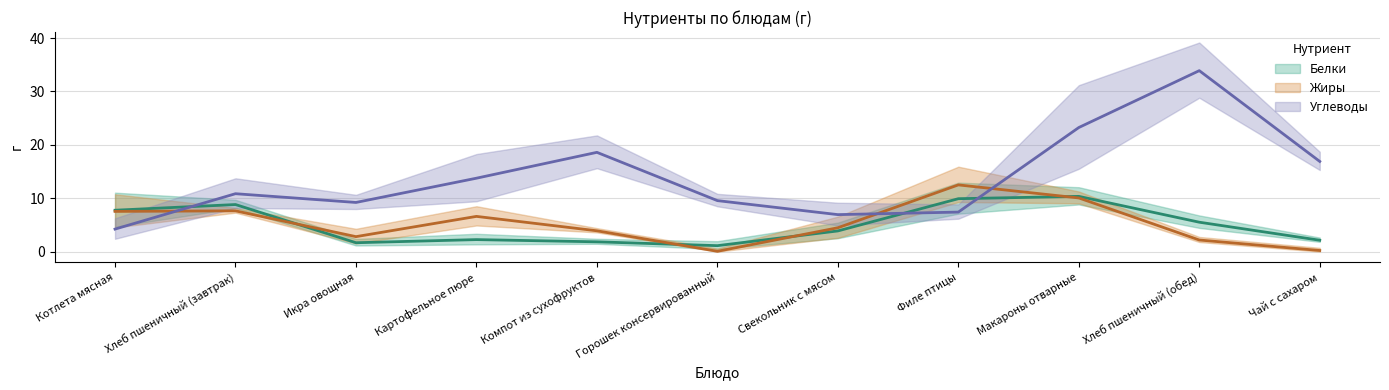

What is the label of the 4th point from the left?

Картофельное пюре